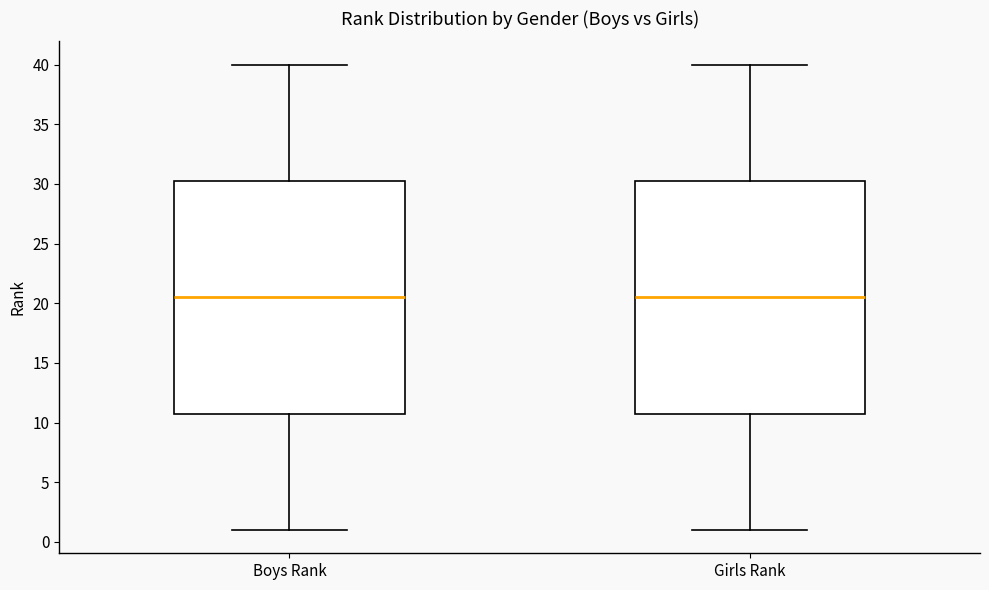

Reading left to right, read every box against the y-axis: the position of its median line, the range the box covers, and the ends of its whiskers. The values are not printed on the chart, so give them approximately, as read against the axis.

Boys Rank: median 20.5, box 11.0 to 30.5, whiskers 1.0 to 40.0
Girls Rank: median 20.5, box 11.0 to 30.5, whiskers 1.0 to 40.0